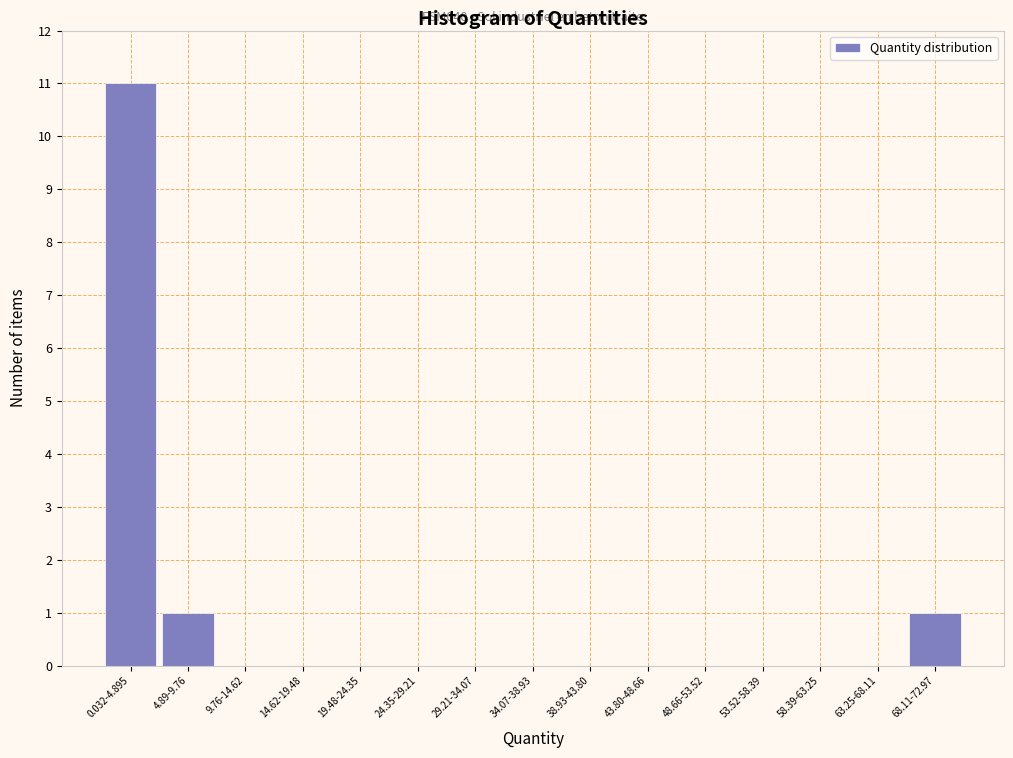

Reading left to right, transcribe all the data shown in this chart.

0.032-4.895=11	4.89-9.76=1	9.76-14.62=0	14.62-19.48=0	19.48-24.35=0	24.35-29.21=0	29.21-34.07=0	34.07-38.93=0	38.93-43.80=0	43.80-48.66=0	48.66-53.52=0	53.52-58.39=0	58.39-63.25=0	63.25-68.11=0	68.11-72.97=1